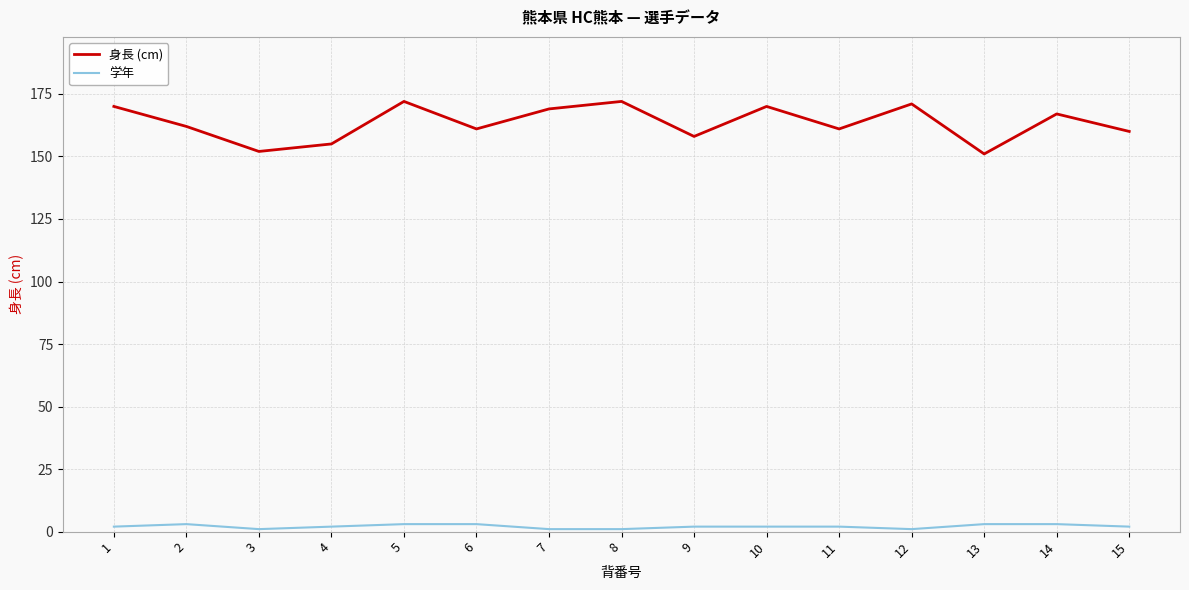

True or false: 学年 and 身長 (cm) intersect in this chart.

False